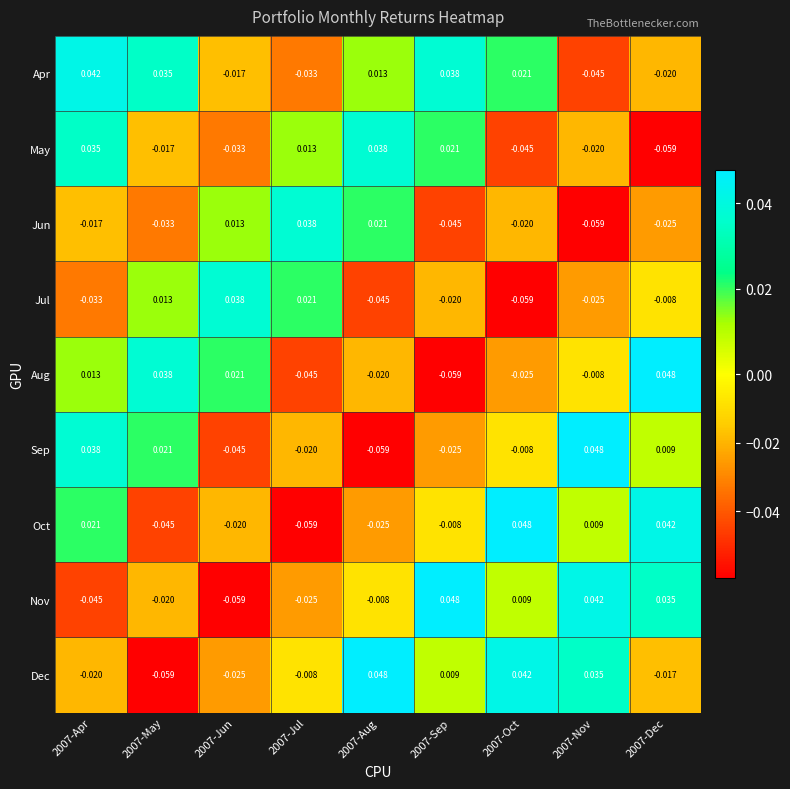

Rank the series at 2007-Dec from highest to lowest value.

Aug, Oct, Nov, Sep, Jul, Dec, Apr, Jun, May